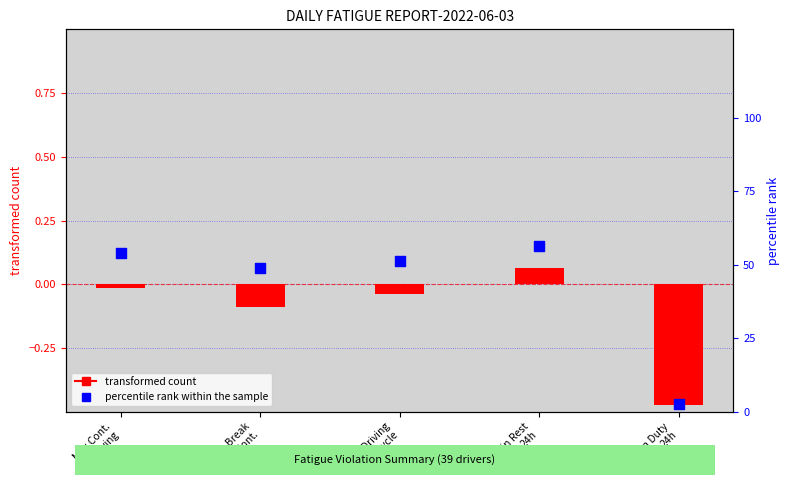

Which series has the widest spread of Y values?

percentile rank within the sample